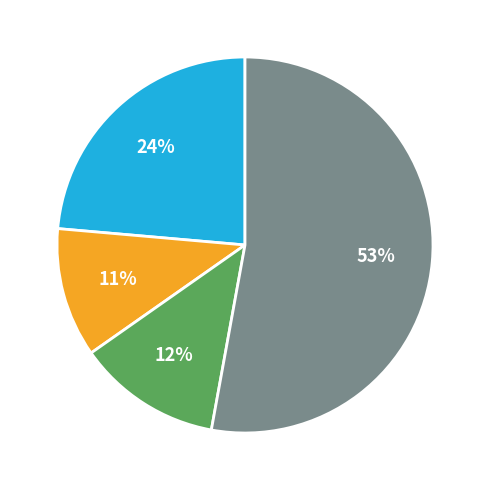

Count the number of slices in the pie.

4